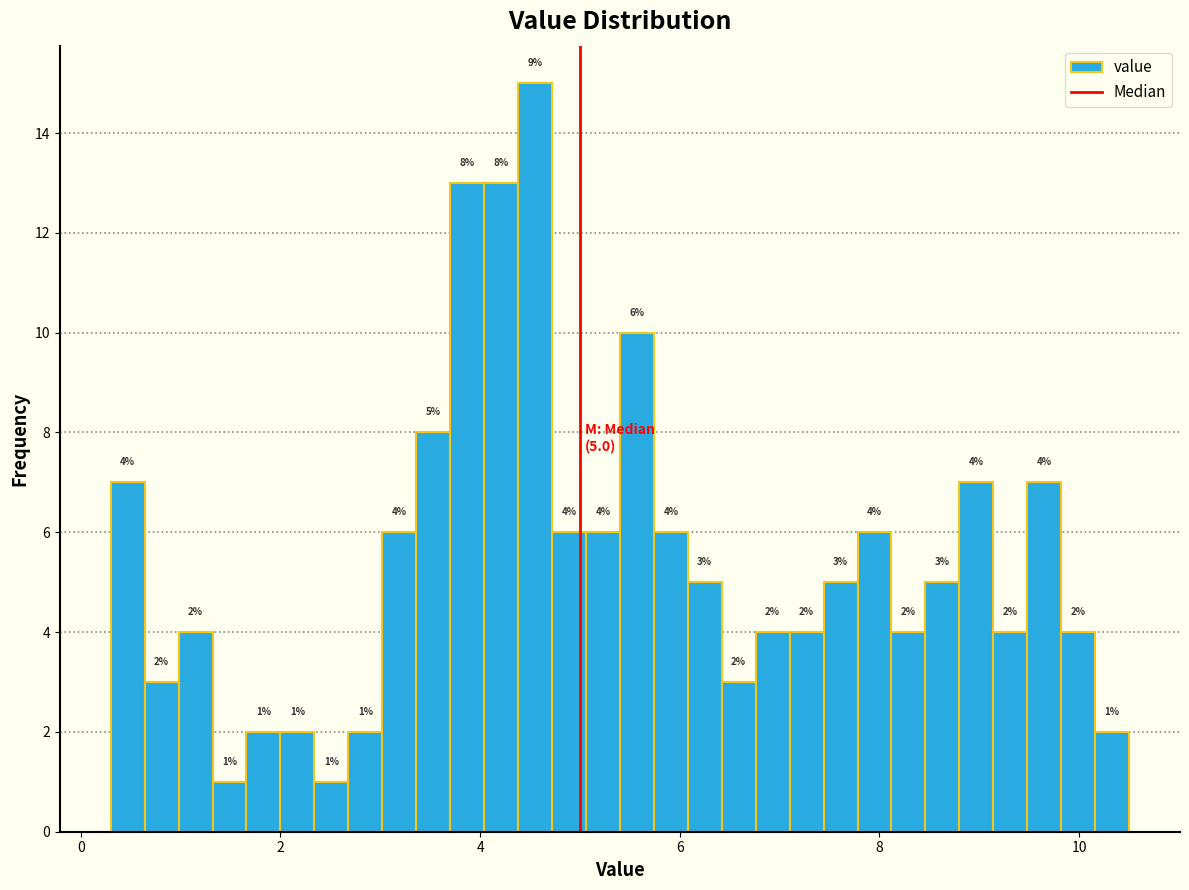

Read against the x-axis, roughly where is the centre of the tallest bar?

4.6